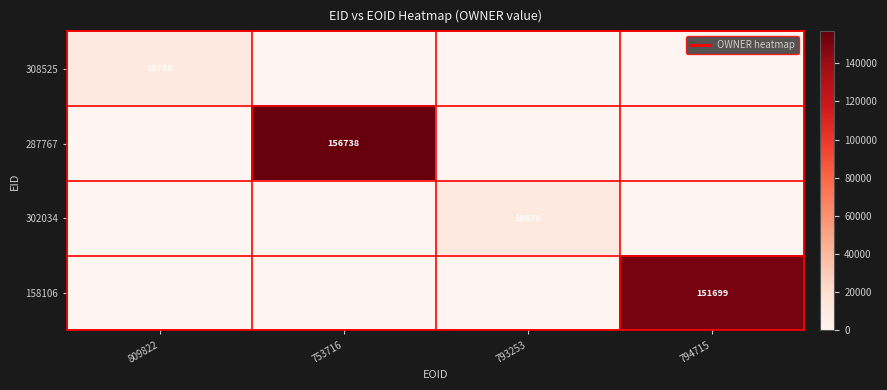

At which label does 158106 reach its peak?

794715